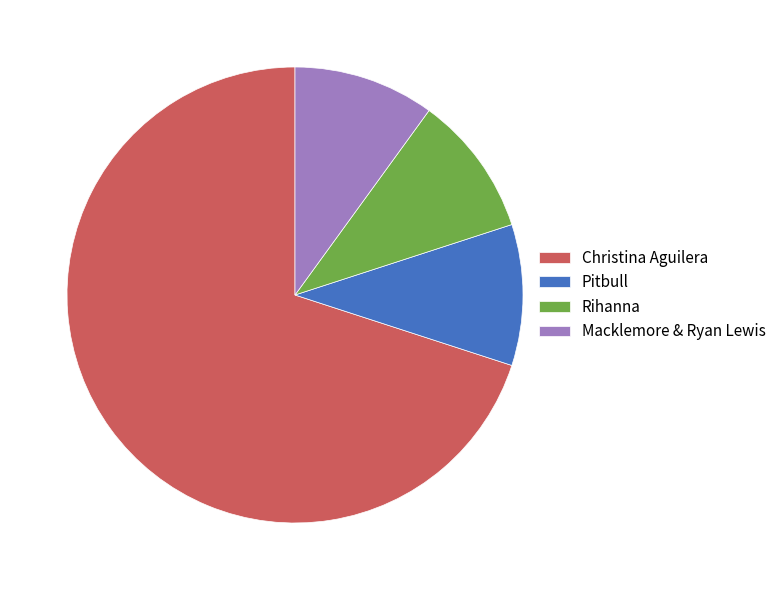

What is the largest slice in the pie chart?

Christina Aguilera